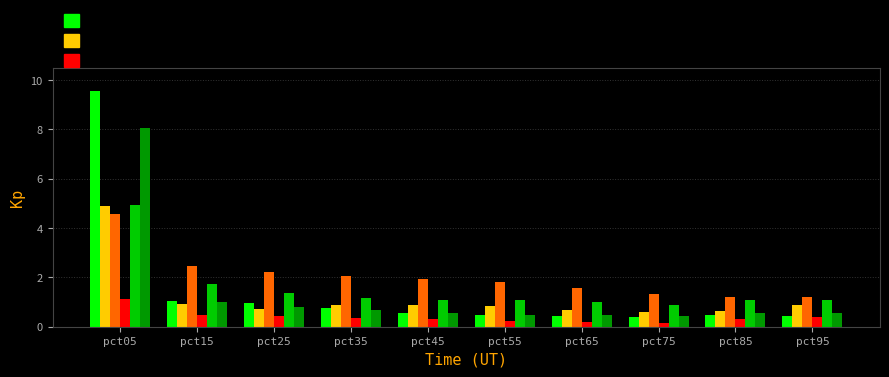

What is the spread (max minus min) of values at pct05?

8.4